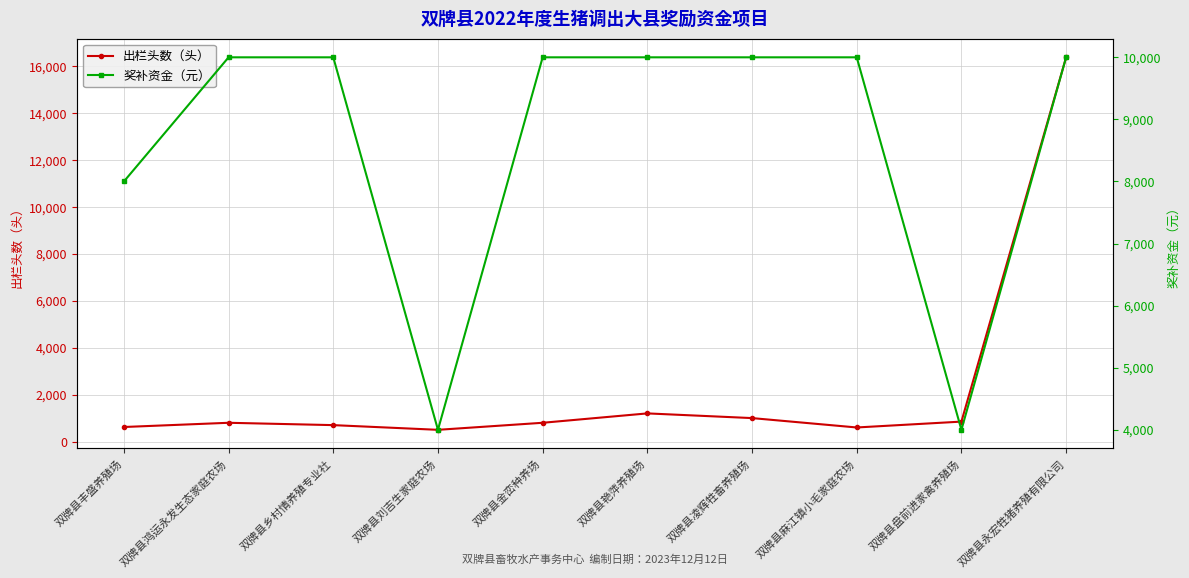

The value of 出栏头数（头） at 双牌县刘吉生家庭农场 is 793. True or false?

False